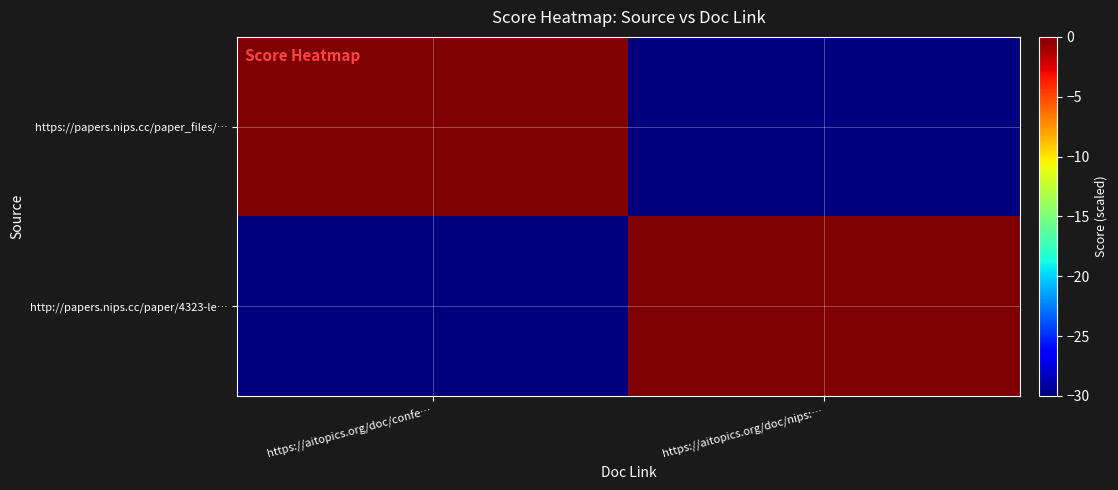

Reading left to right, list all the values displayed in this chart.

https://papers.nips.cc/paper_files/…: https://aitopics.org/doc/confe…=0	https://aitopics.org/doc/nips:…=-30
http://papers.nips.cc/paper/4323-le…: https://aitopics.org/doc/confe…=-30	https://aitopics.org/doc/nips:…=0